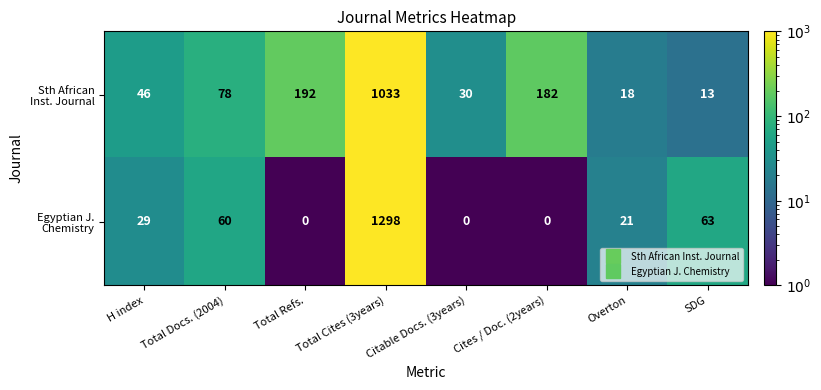

What is the difference between the highest and lowest values at Total Cites (3years)?

265